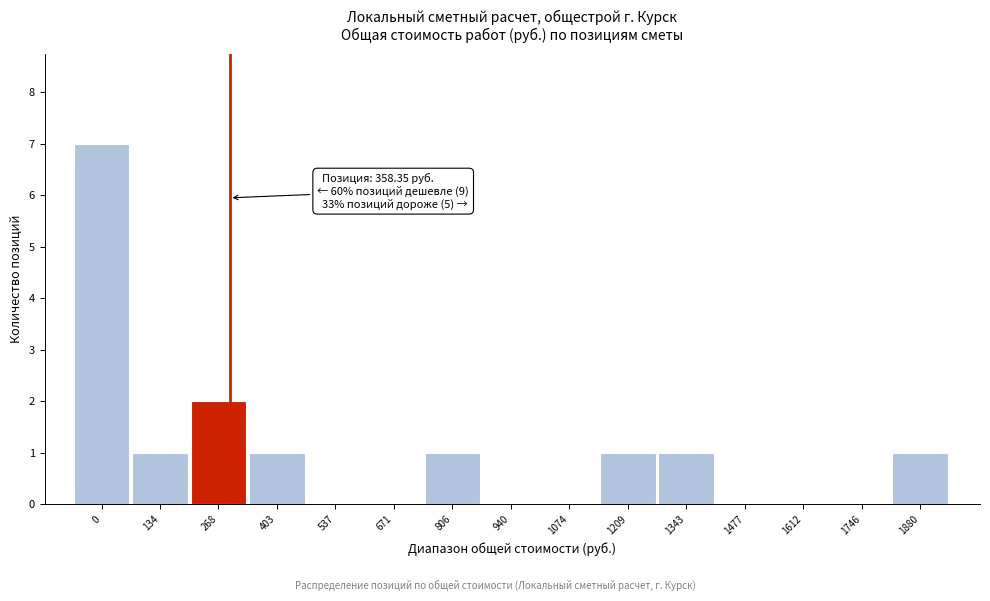

Reading left to right, transcribe all the data shown in this chart.

0=7	134=1	268=2	403=1	537=0	671=0	806=1	940=0	1074=0	1209=1	1343=1	1477=0	1612=0	1746=0	1880=1